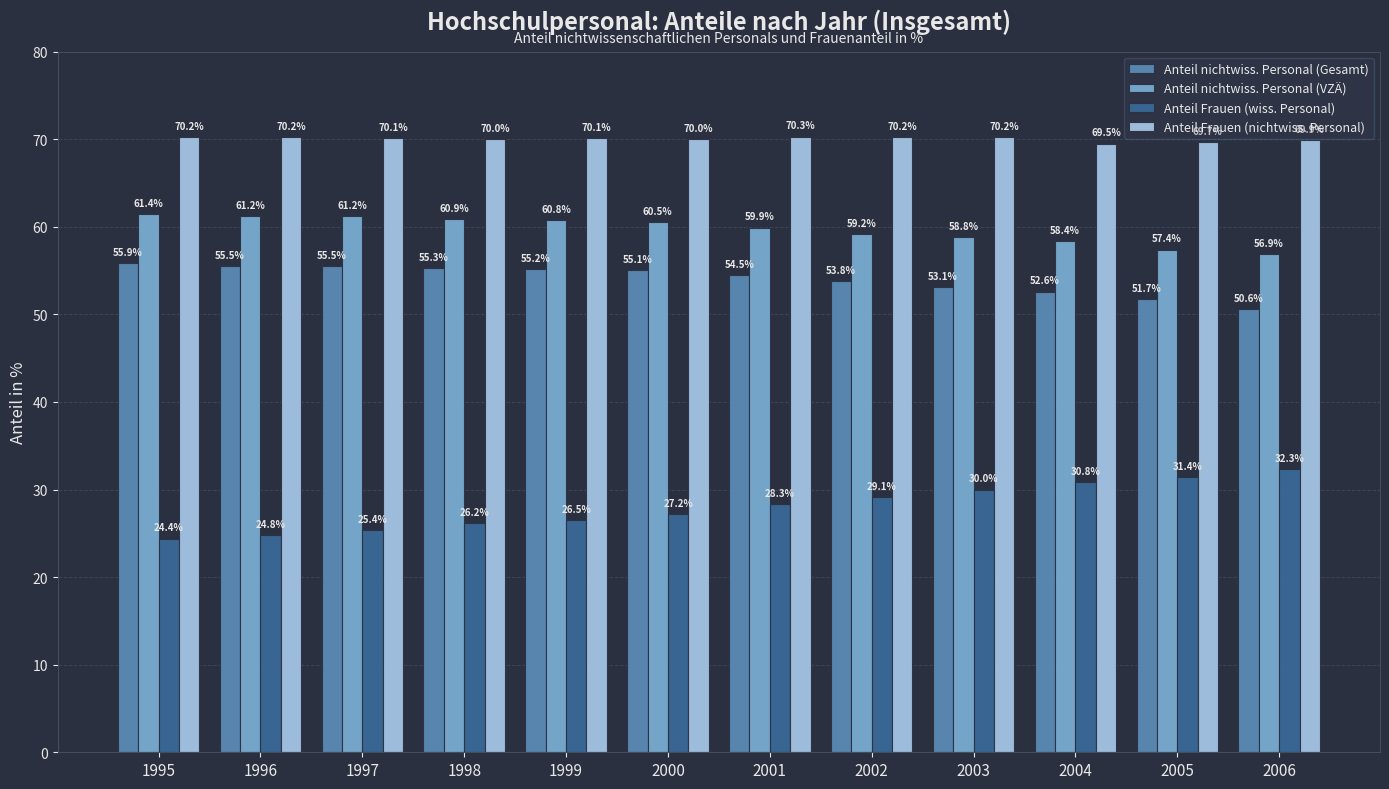

Reading left to right, transcribe all the data shown in this chart.

Anteil nichtwiss. Personal (Gesamt): 55.9	55.5	55.5	55.3	55.2	55.1	54.5	53.8	53.1	52.6	51.7	50.6
Anteil nichtwiss. Personal (VZÄ): 61.4	61.2	61.2	60.9	60.8	60.5	59.9	59.2	58.8	58.4	57.4	56.9
Anteil Frauen (wiss. Personal): 24.4	24.8	25.4	26.2	26.5	27.2	28.3	29.1	30.0	30.8	31.4	32.3
Anteil Frauen (nichtwiss. Personal): 70.2	70.2	70.1	70.0	70.1	70.0	70.3	70.2	70.2	69.5	69.7	69.9